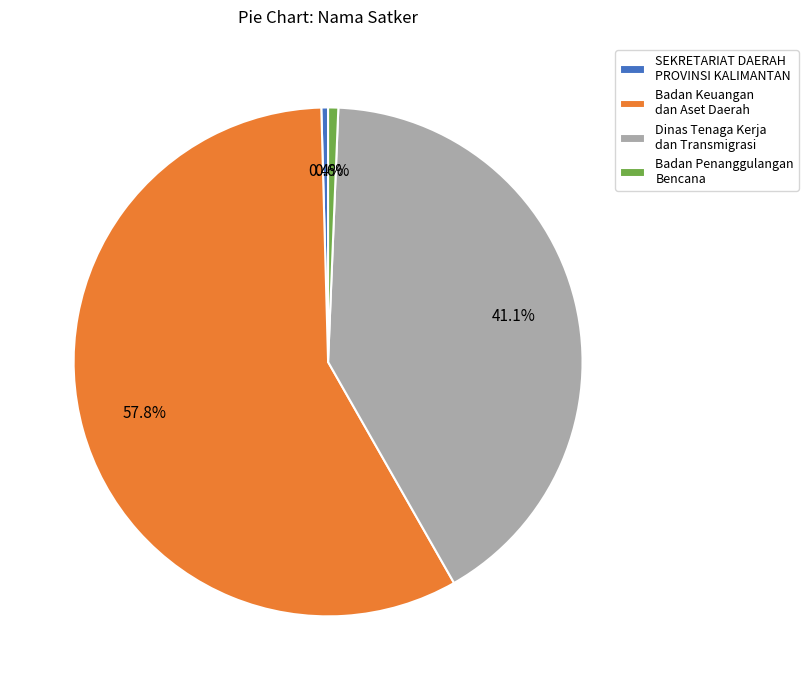

What percentage is the Badan Keuangan dan Aset Daerah slice, to the nearest percent?

58%